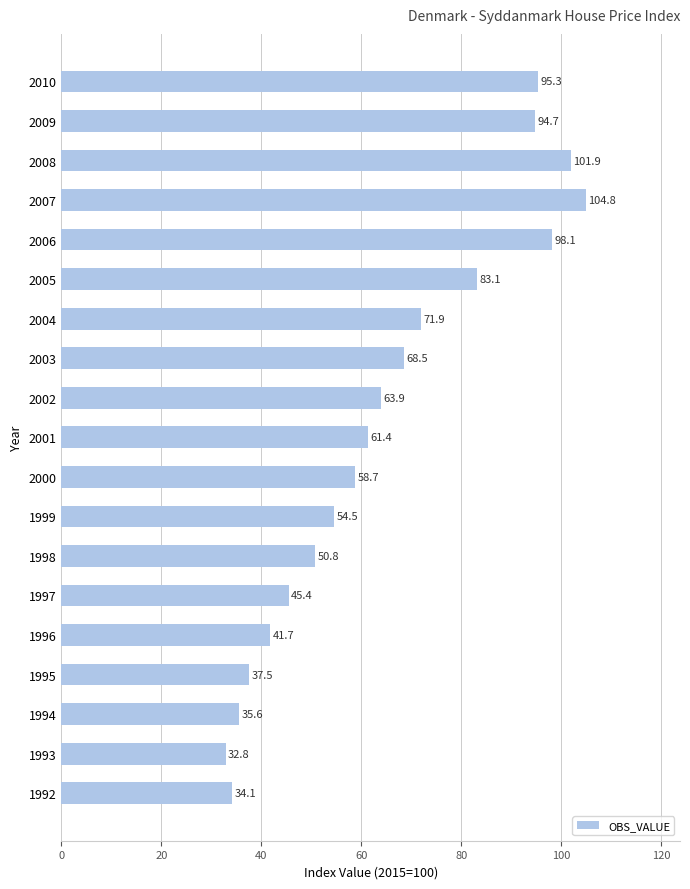

What is the minimum value shown in the chart?

32.8